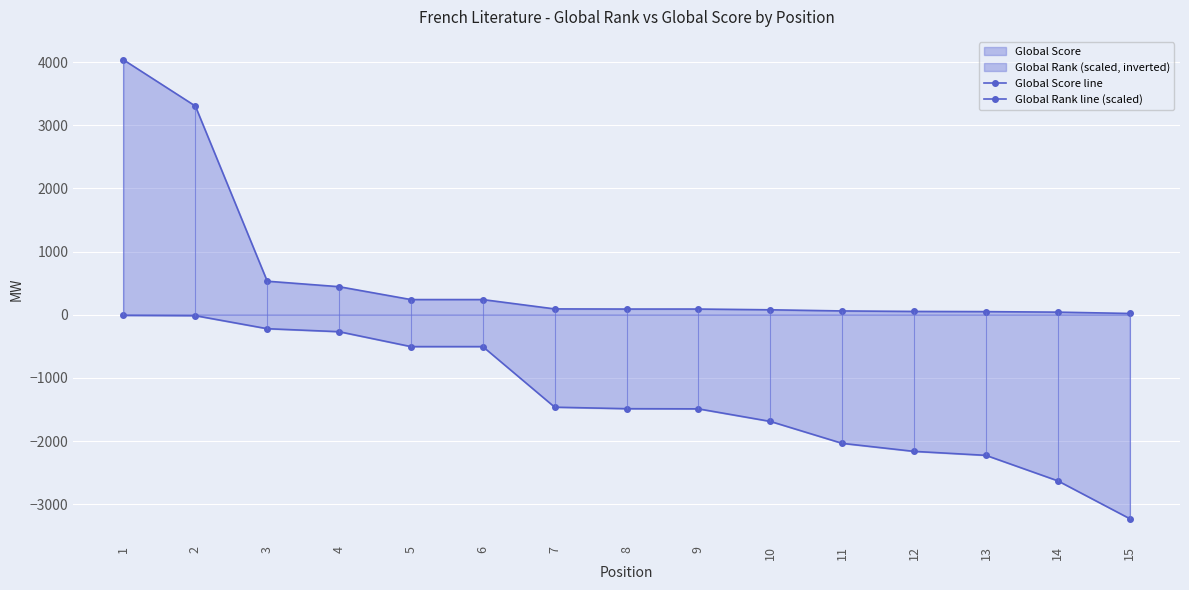

Is the value of Global Score line at 13 greater than the value of Global Rank line (scaled) at 3?

Yes